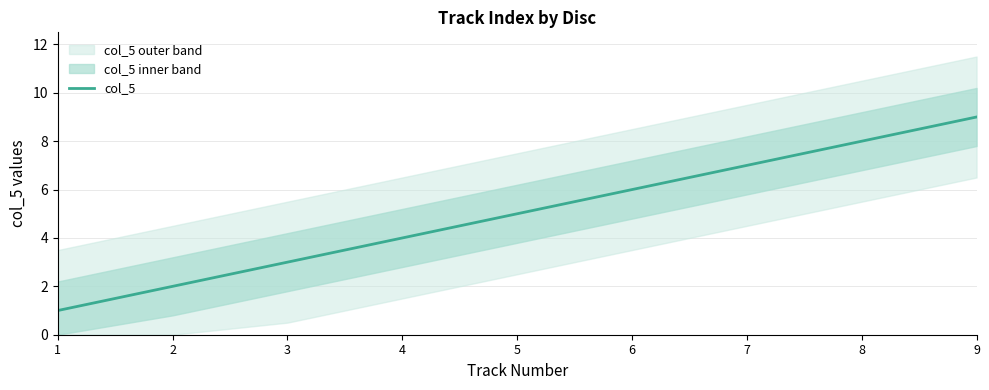

How many data points does each series have?

9